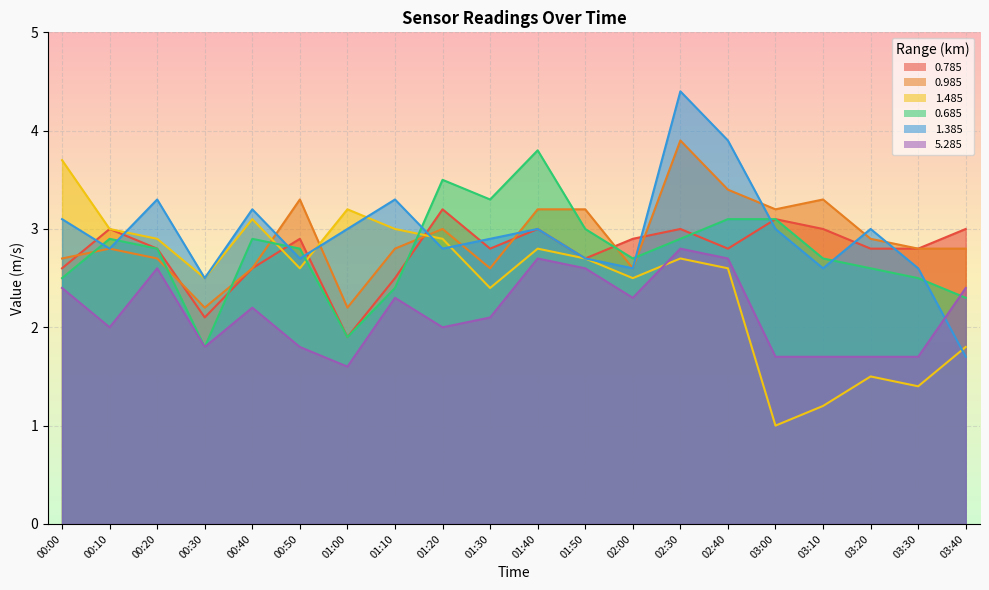

What are all the series names shown in the legend?

0.785, 0.985, 1.485, 0.685, 1.385, 5.285